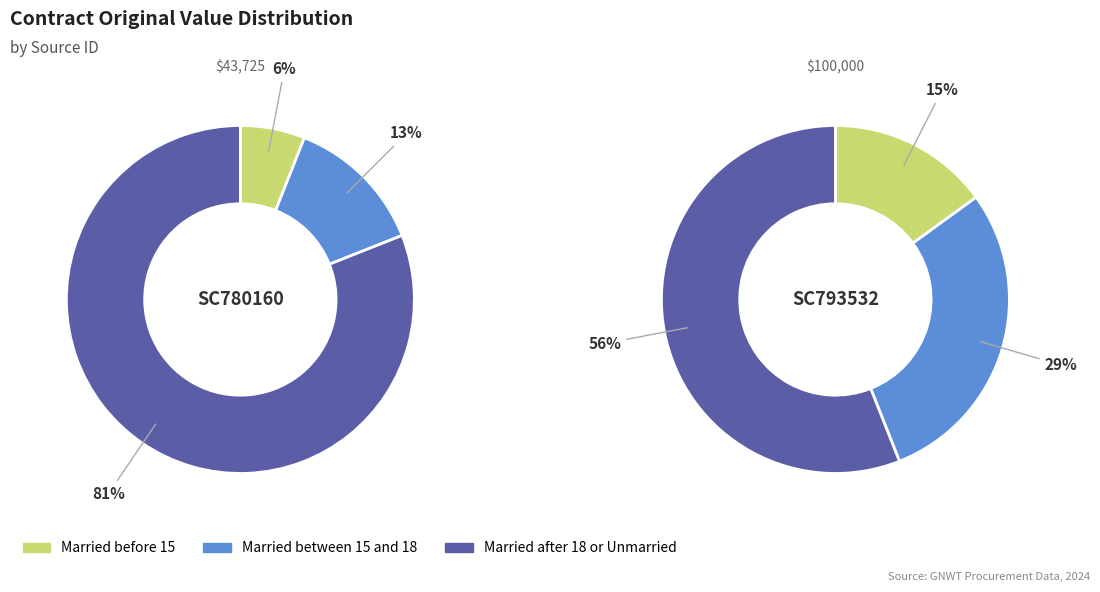

How much of the chart is everything except SC780160?

69.6%